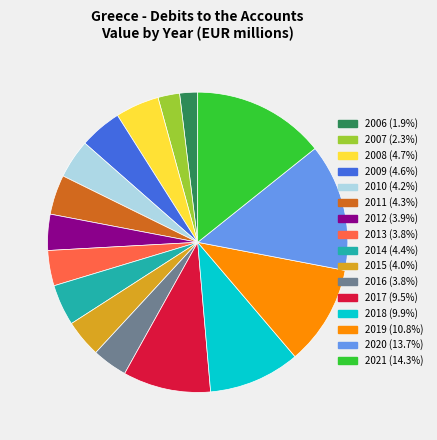

Count the number of slices in the pie.

16